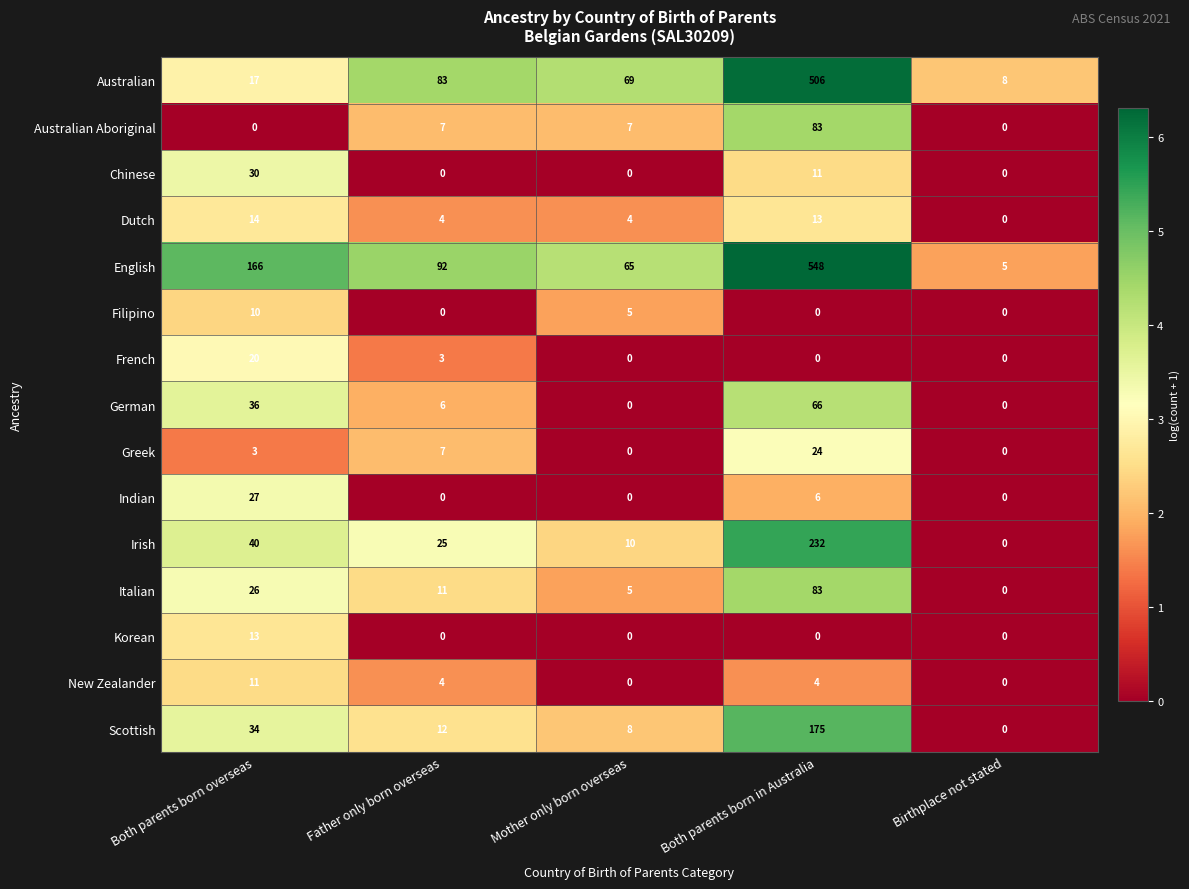

What is the greatest value displayed?

548